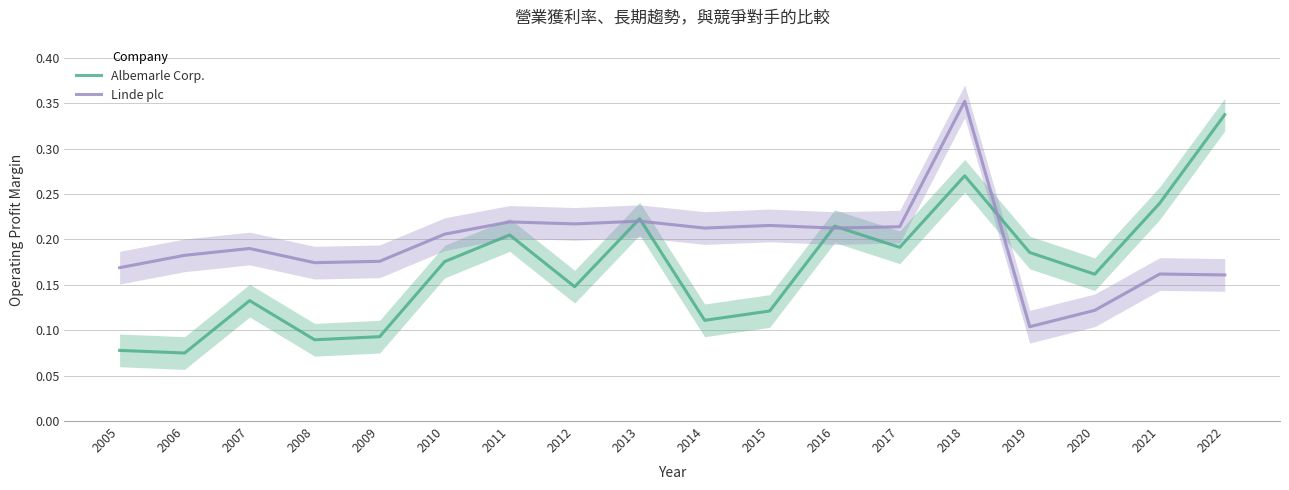

Reading left to right, extract all data points from this chart.

Albemarle Corp.: 0.1	0.1	0.1	0.1	0.1	0.2	0.2	0.1	0.2	0.1	0.1	0.2	0.2	0.3	0.2	0.2	0.2	0.3
Linde plc: 0.2	0.2	0.2	0.2	0.2	0.2	0.2	0.2	0.2	0.2	0.2	0.2	0.2	0.4	0.1	0.1	0.2	0.2